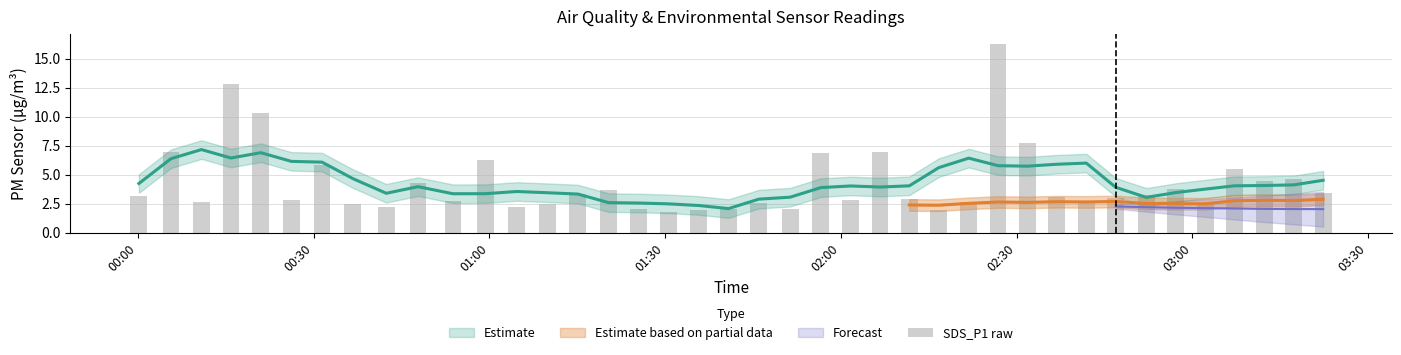

How many data points does each series have?

40